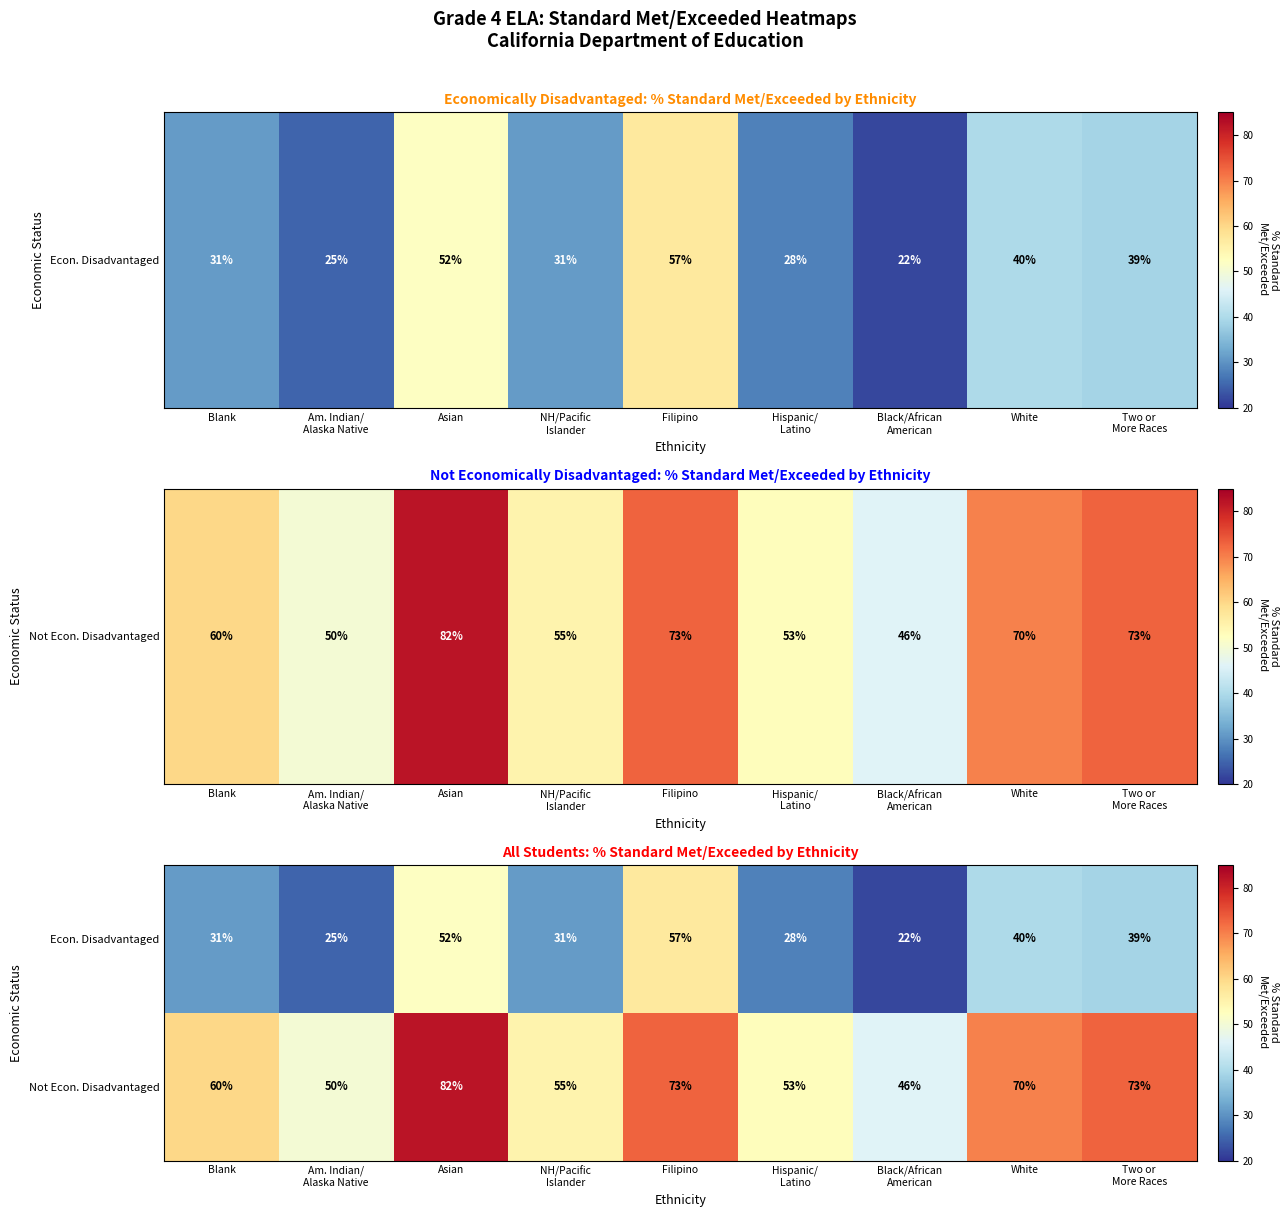

What is the difference between the Not Econ. Disadvantaged values at Asian and White?

12